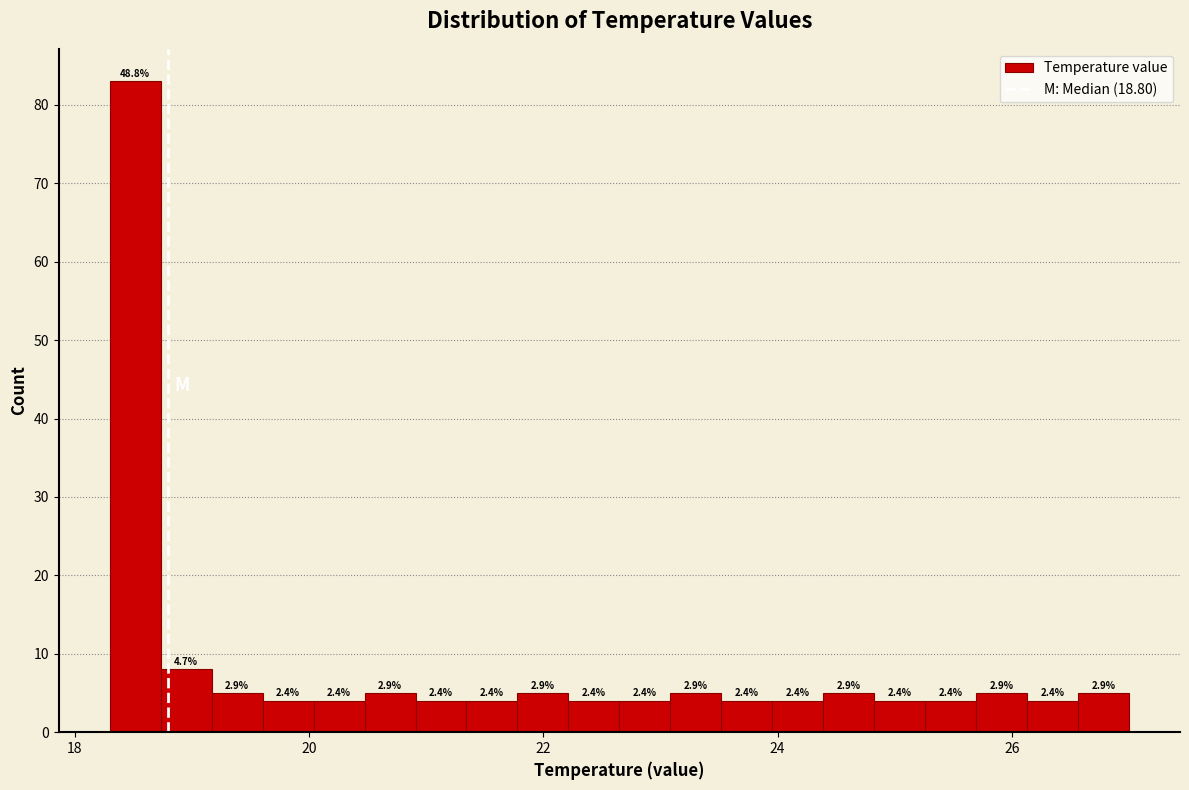

Read against the x-axis, roughly where is the centre of the tallest bar?

18.6